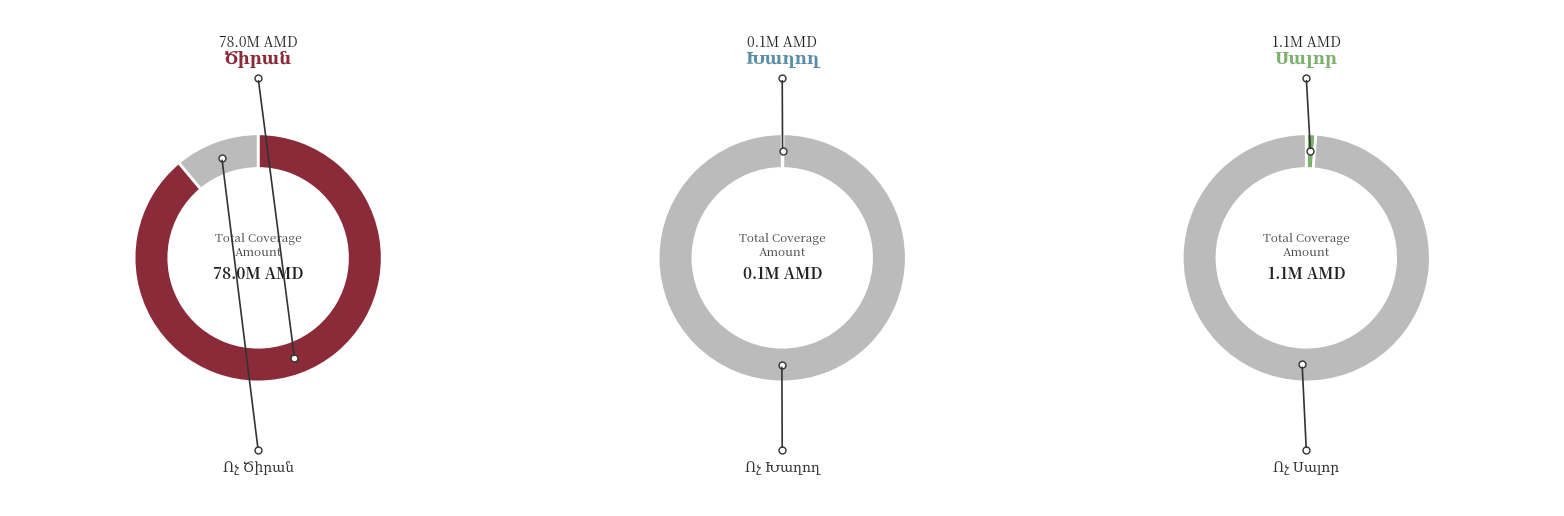

Which slice is the largest?

Ծիրան